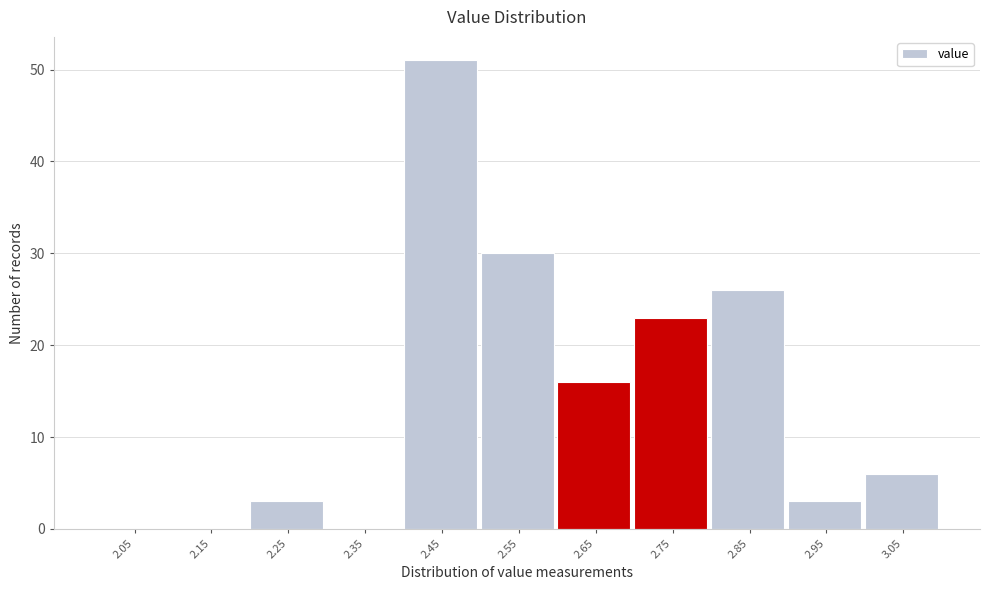

Over which range of the x-axis is the bar tallest?

2.4 to 2.5